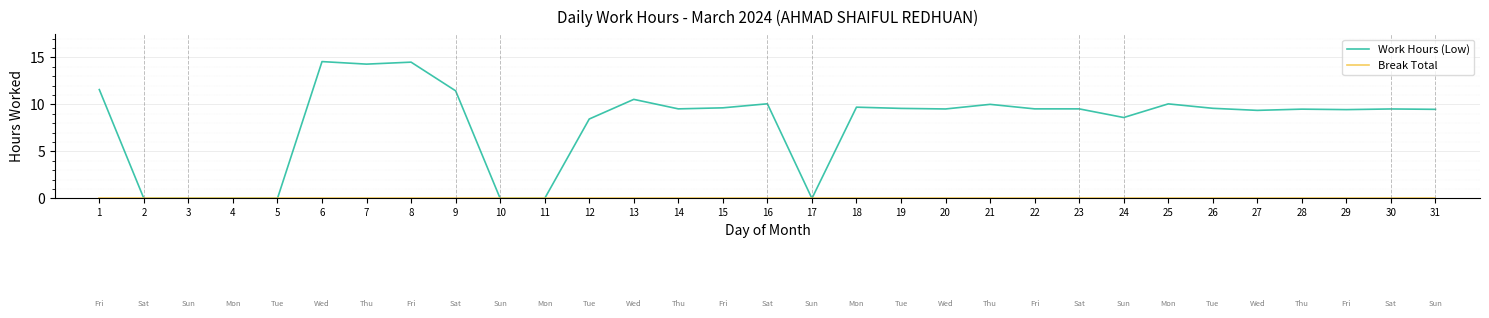

What is the total value across all series at 21?

10.0